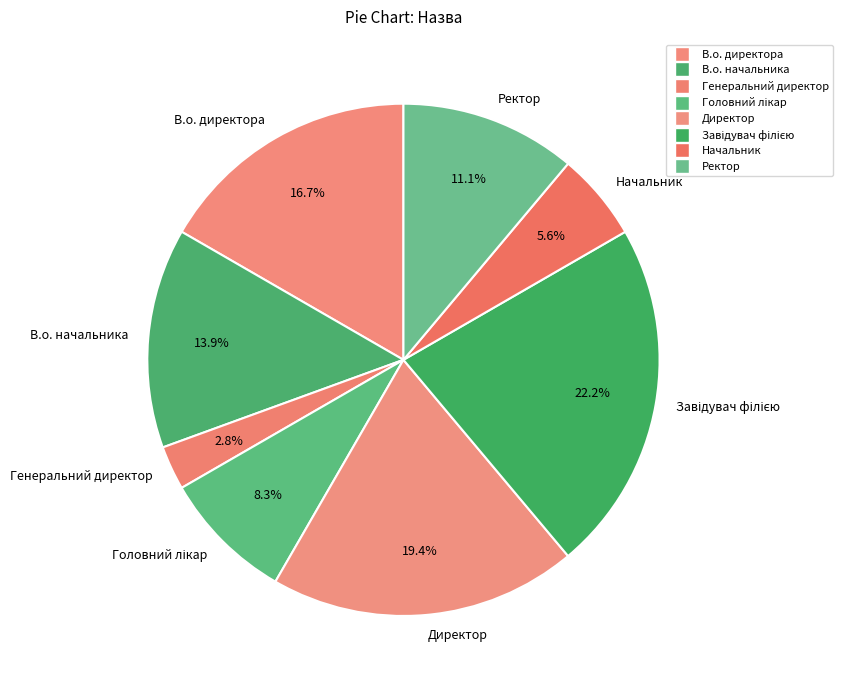

True or false: Директор accounts for 27% of the total.

False